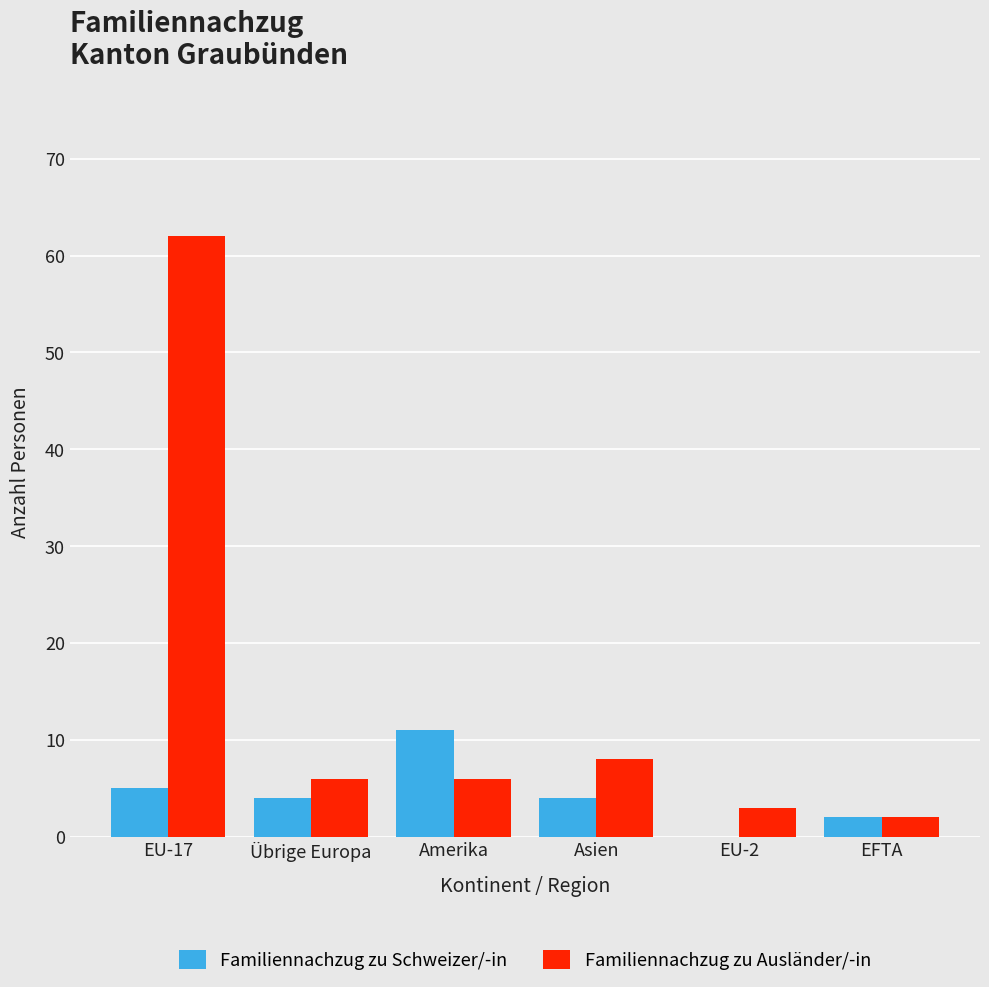

Reading left to right, transcribe all the data shown in this chart.

Familiennachzug zu Schweizer/-in: 5	4	11	4	0	2
Familiennachzug zu Ausländer/-in: 62	6	6	8	3	2